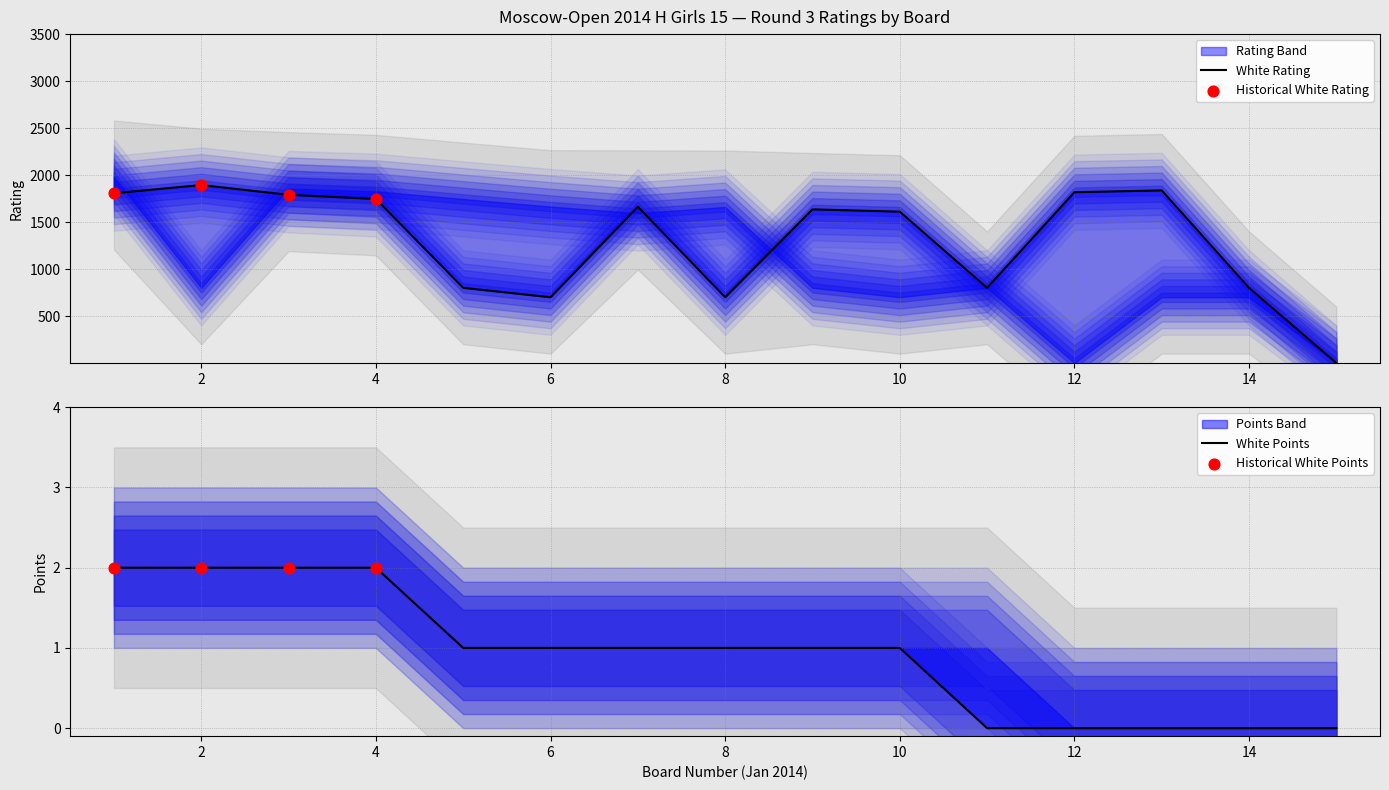

Which series reaches the minimum Y coordinate?

White Rating